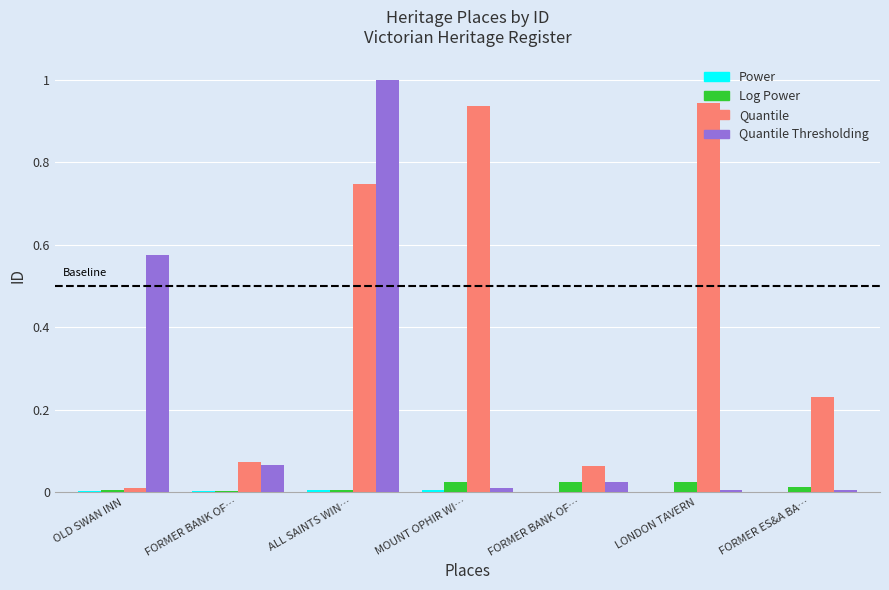

Where is Quantile nearest to the value 0?

OLD SWAN INN